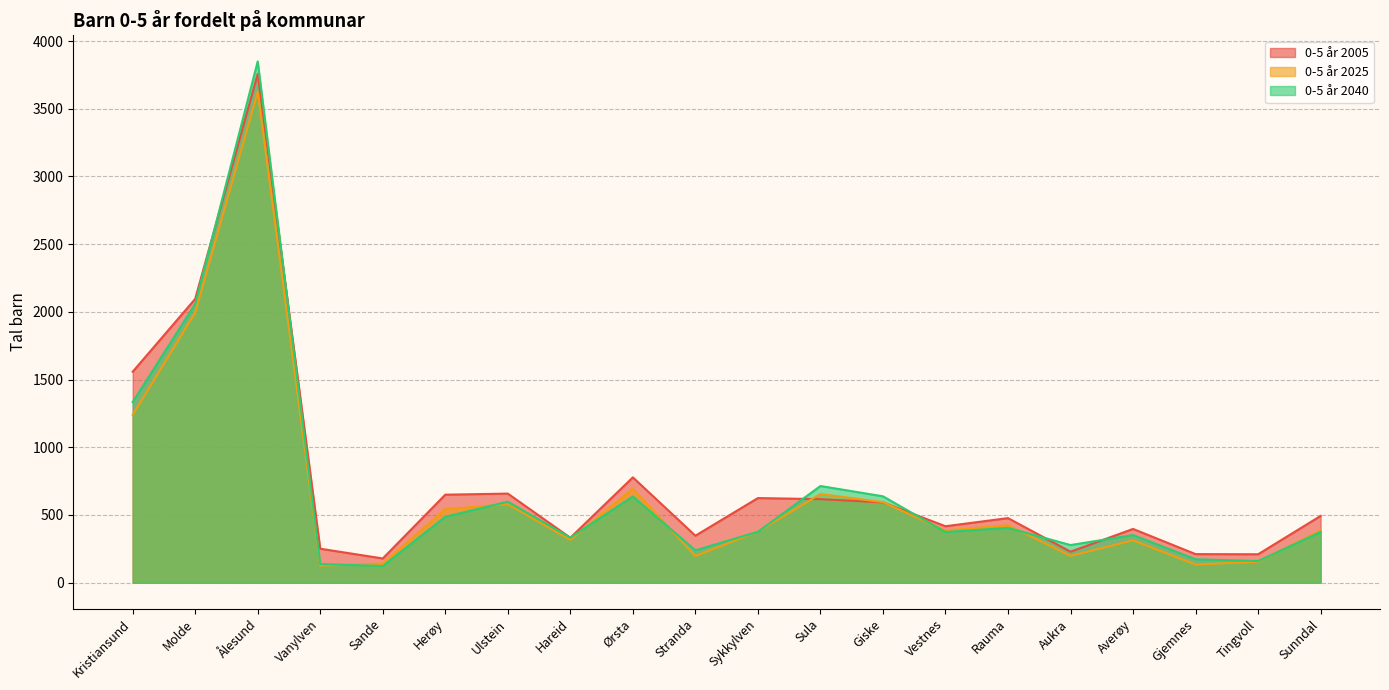

How many intersections are there between 0-5 år 2040 and 0-5 år 2025?

9